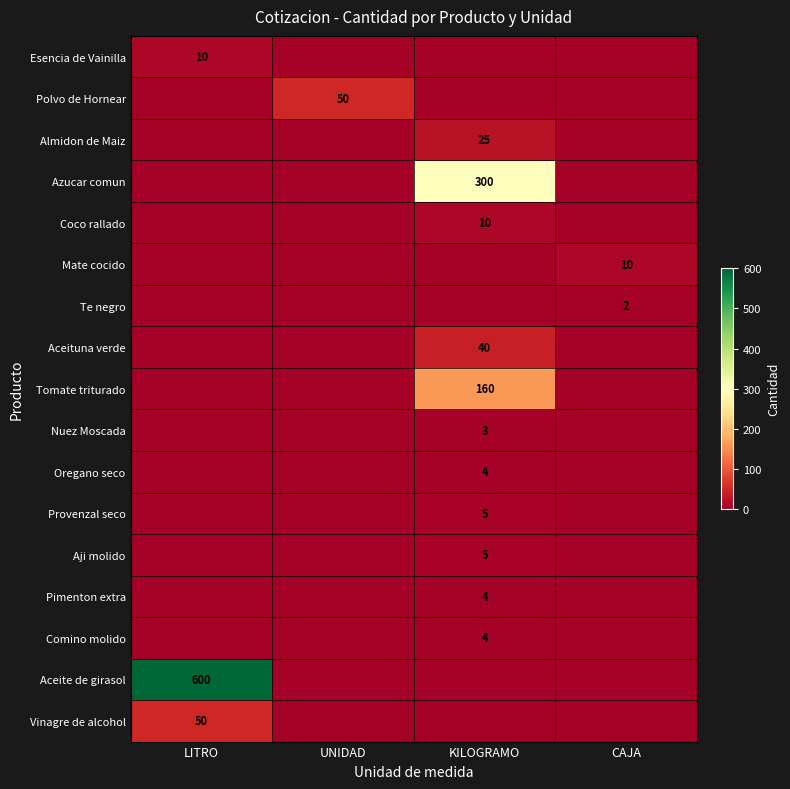

Is it true that Almidon de Maiz equals -10 at LITRO?

False